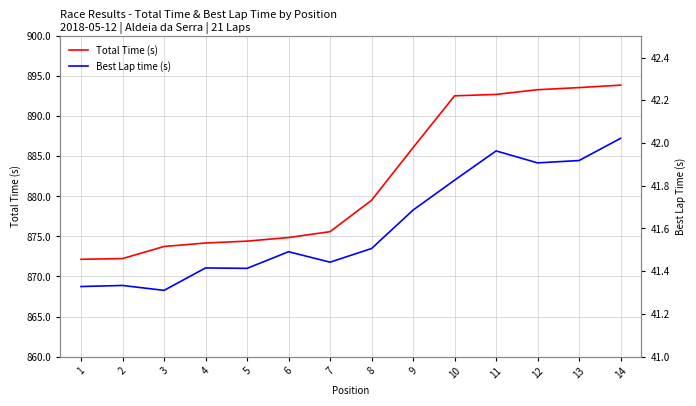

At which label is Best Lap time (s) closest to 41?

3